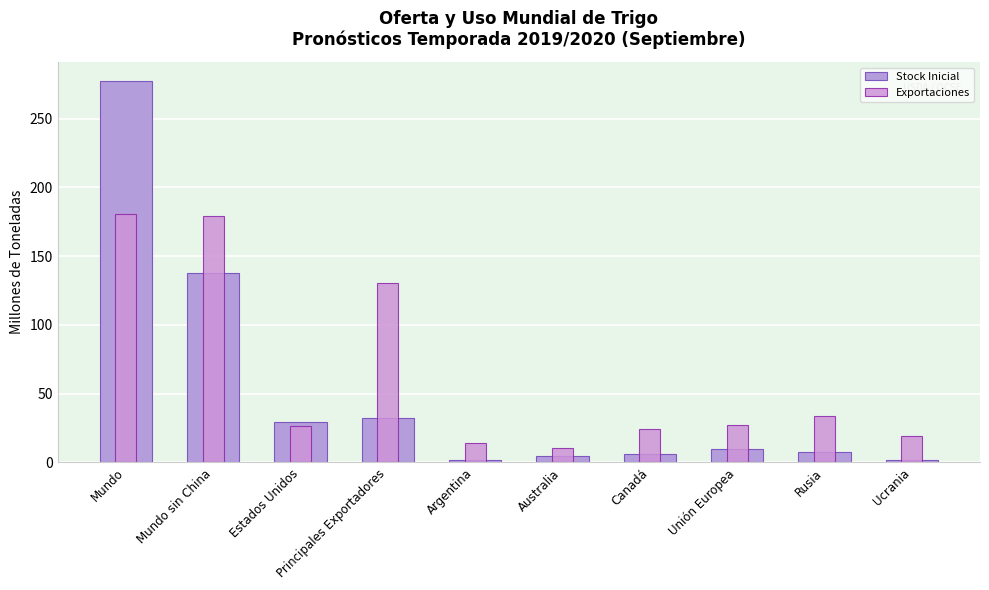

What is the maximum value for Stock Inicial?

277.2